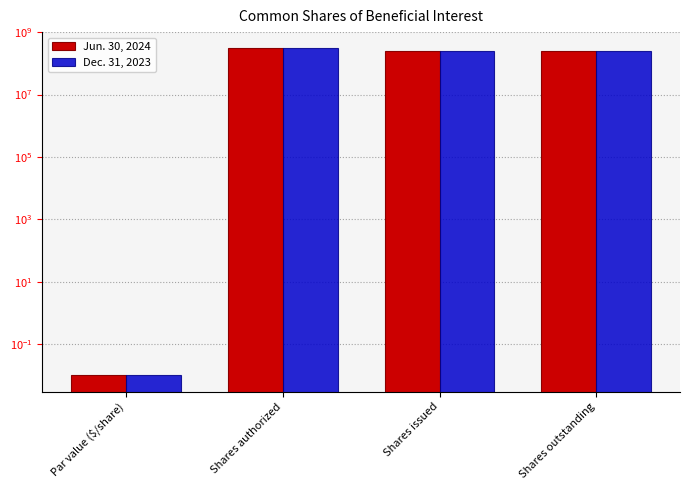

At which category does the chart reach its peak across all series?

Shares authorized